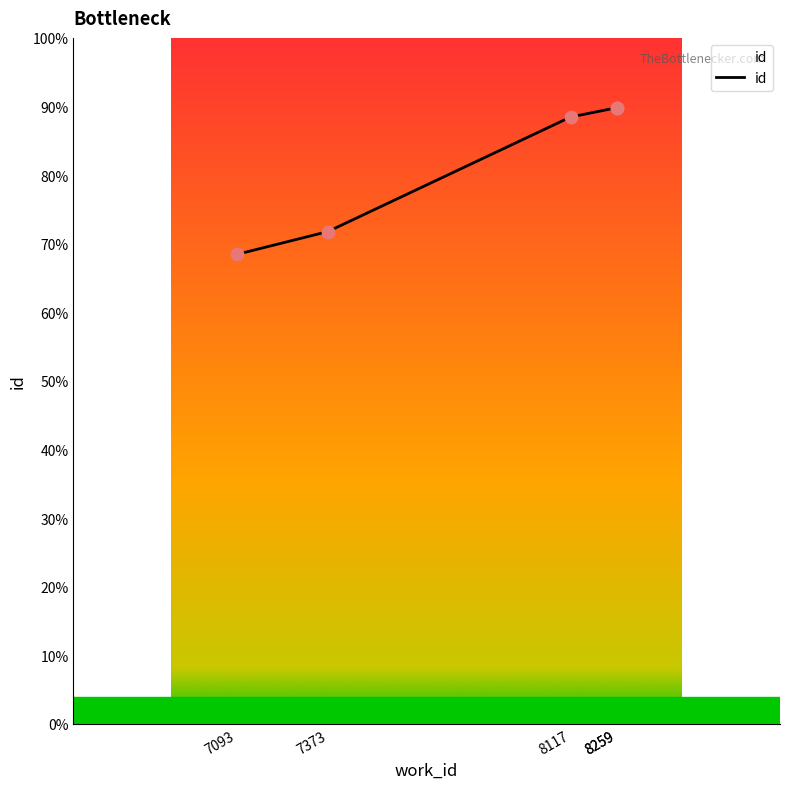

Approximately how many times larger is the value at 8259 compared to 8117?

1.0